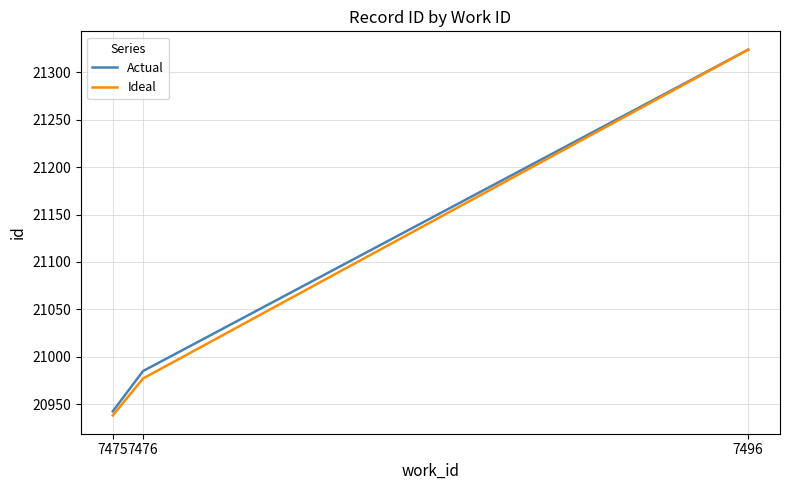

Reading left to right, transcribe all the data shown in this chart.

Actual: 20942.3	20984.8	21324.0
Ideal: 20938.0	20977.0	21324.0